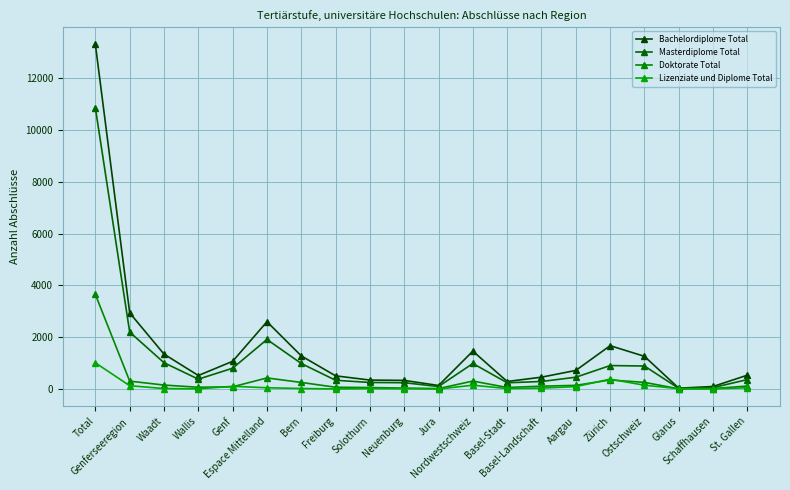

How many lines are shown in the chart?

4